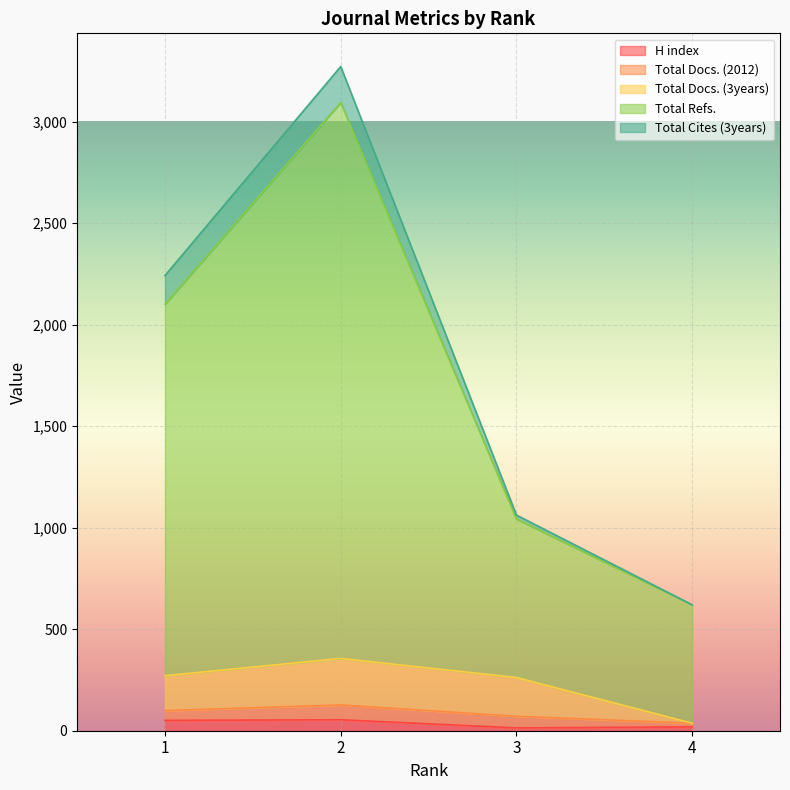

At which label does Total Docs. (3years) reach its minimum?

4